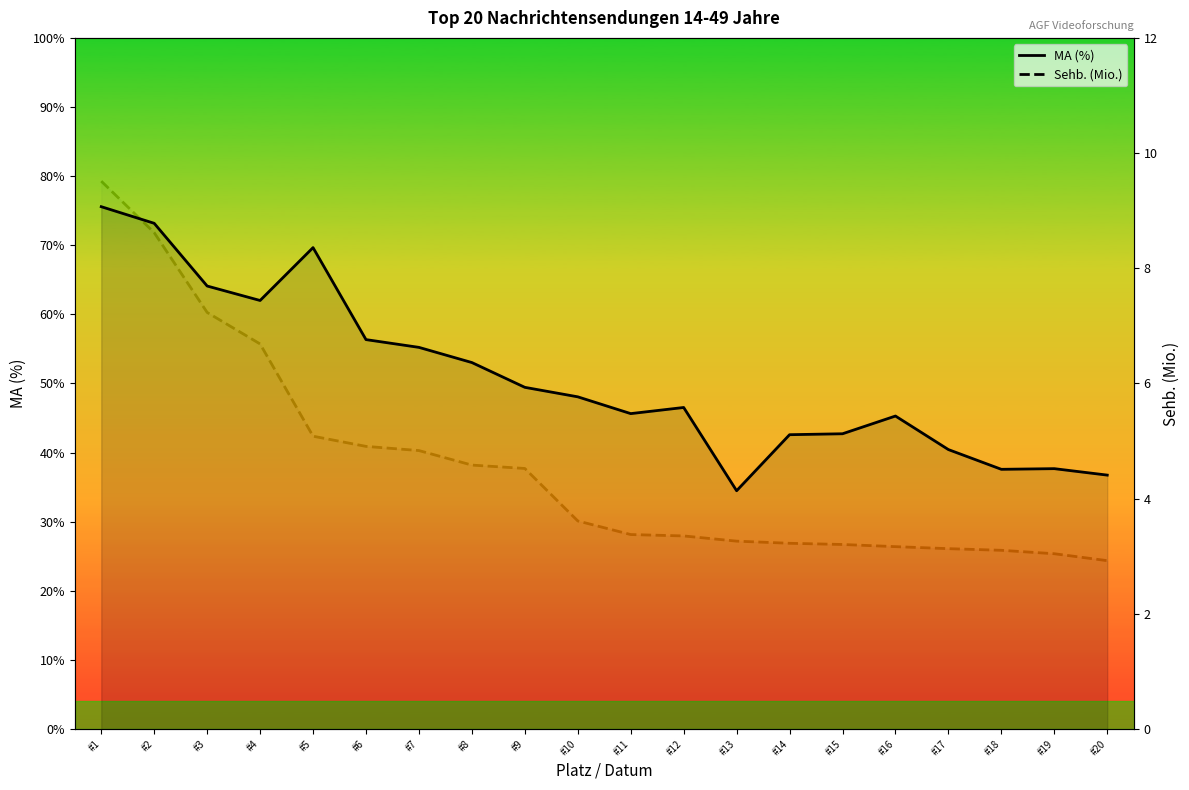

True or false: Sehb. (Mio.) and MA (%) intersect in this chart.

False